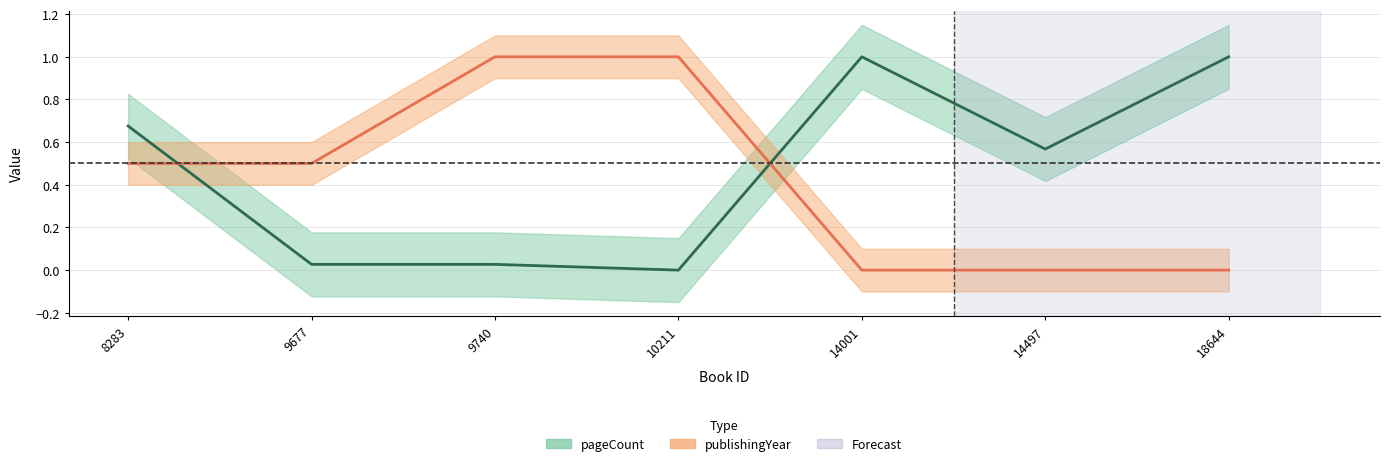

Is it true that publishingYear equals 0.5 at 9677?

True